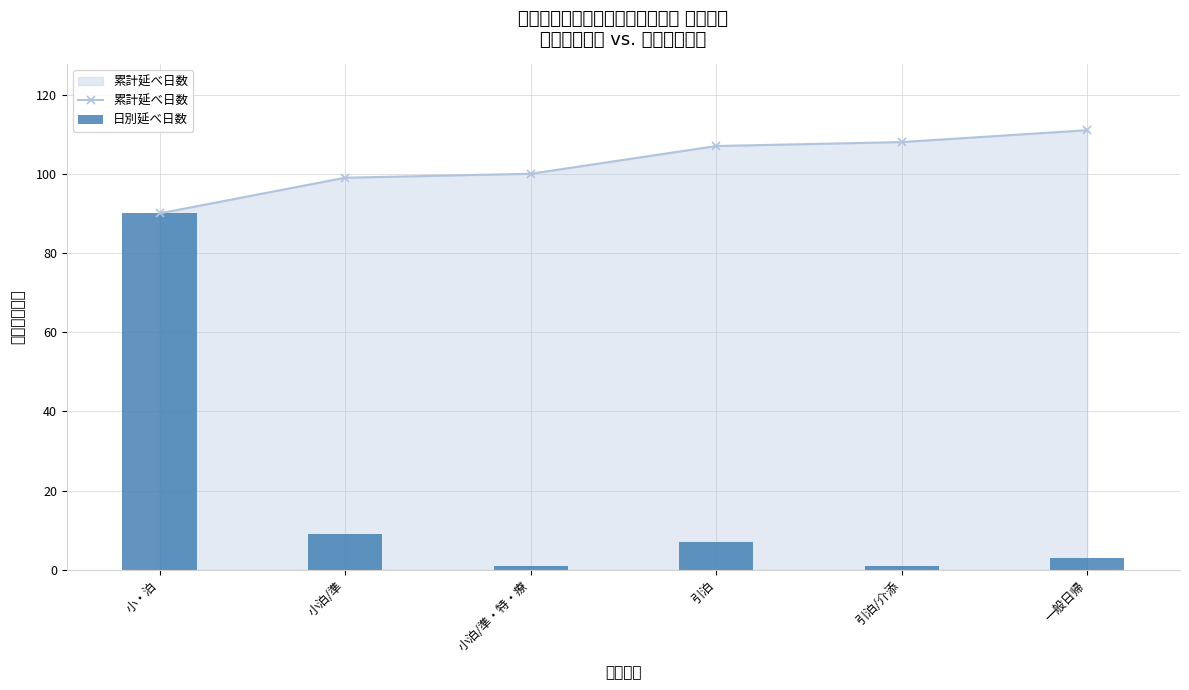

What is the spread (max minus min) of values at 引泊/介添?

107